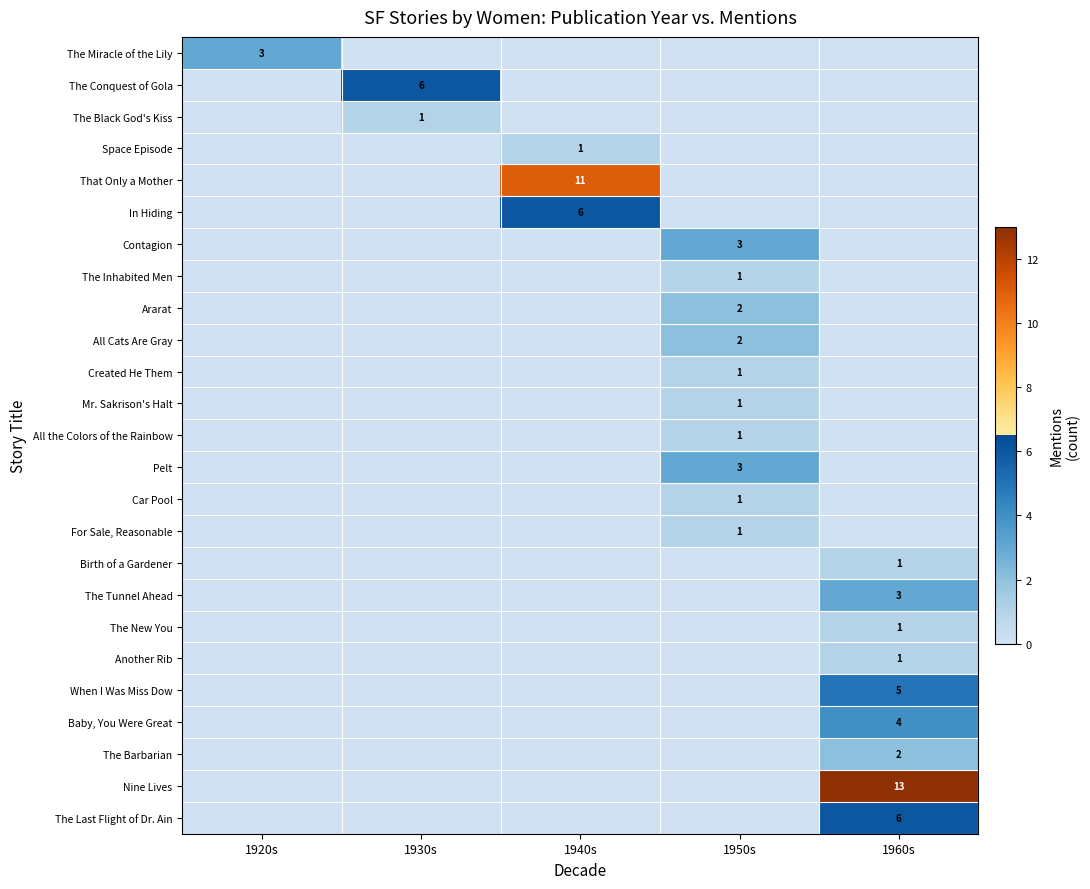

The The Inhabited Men series shows 1 at 1950s. True or false?

True